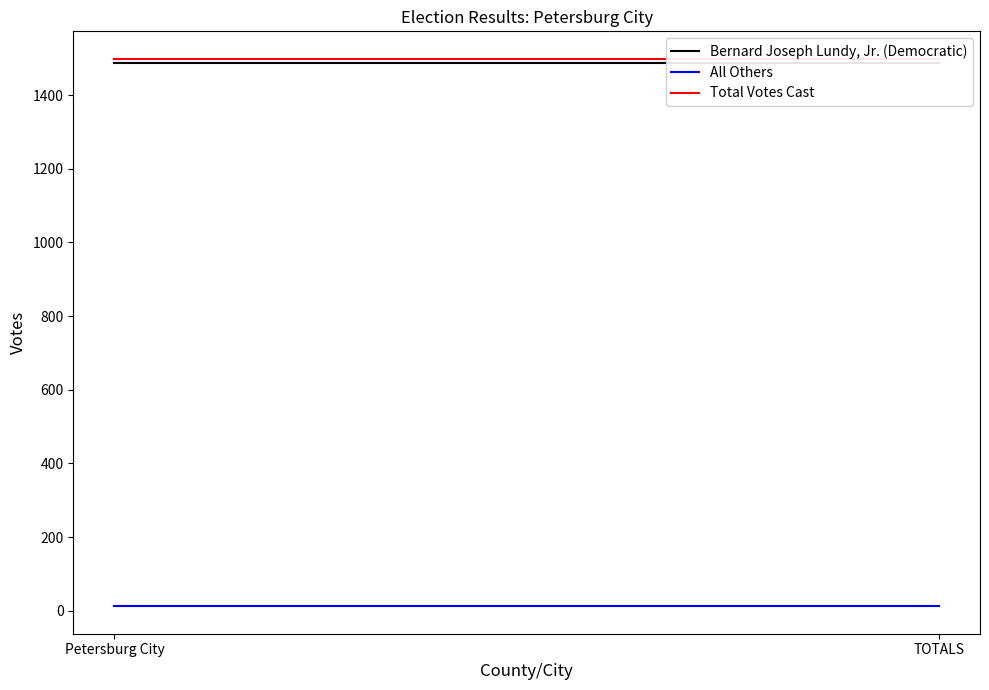

What is the value of the Total Votes Cast point at the 1st from the left?

1499